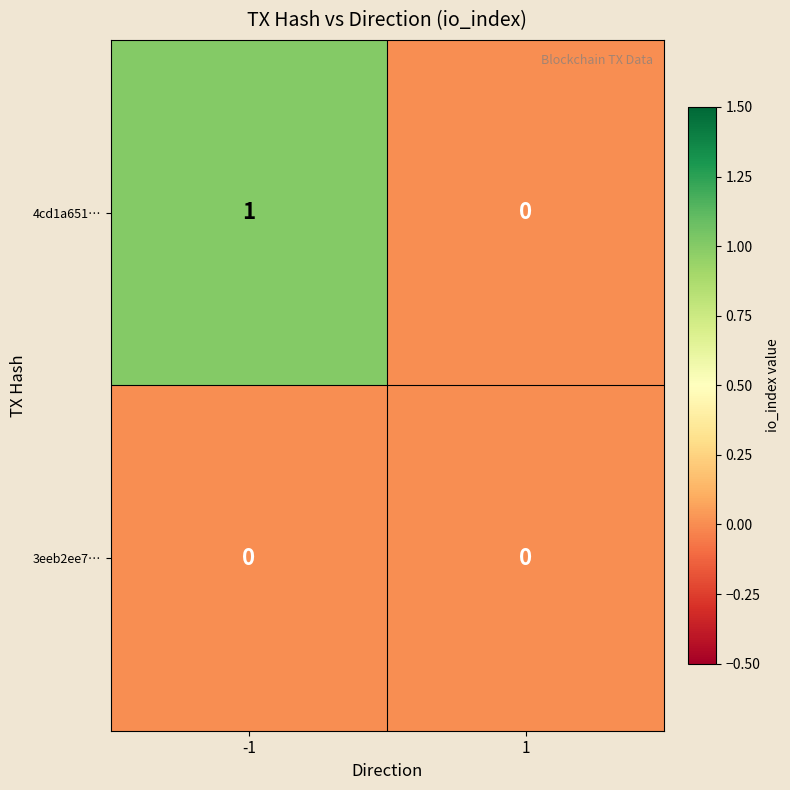

List the series in order of their overall mean, highest first.

4cd1a651…, 3eeb2ee7…